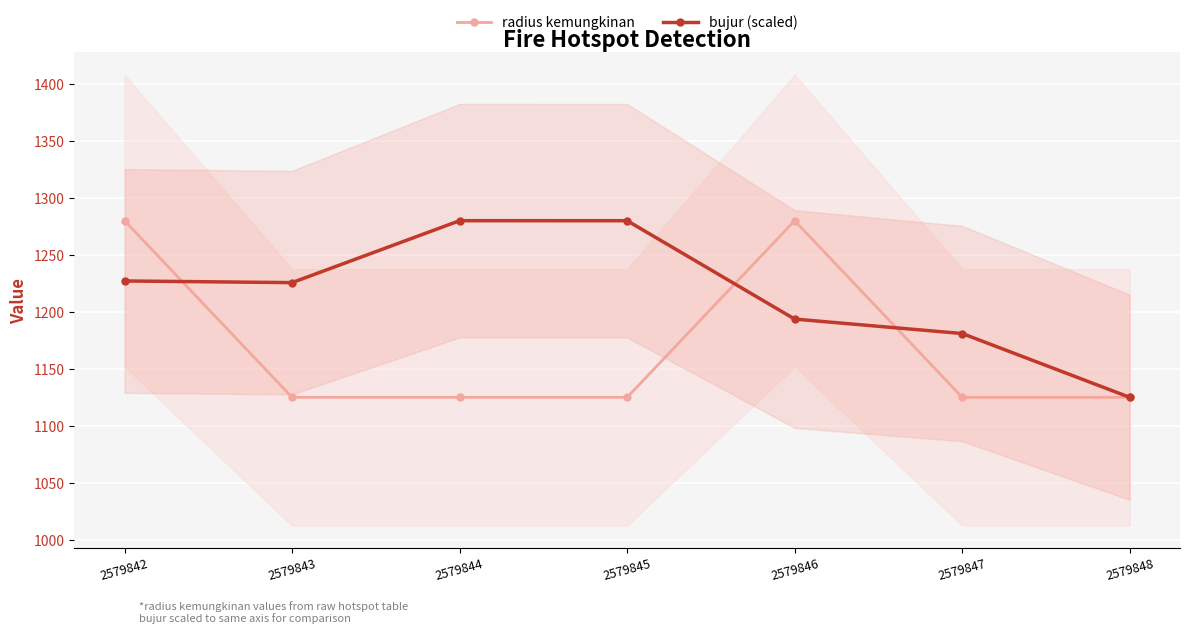

List the series in order of their peak value, highest first.

radius kemungkinan, bujur (scaled)